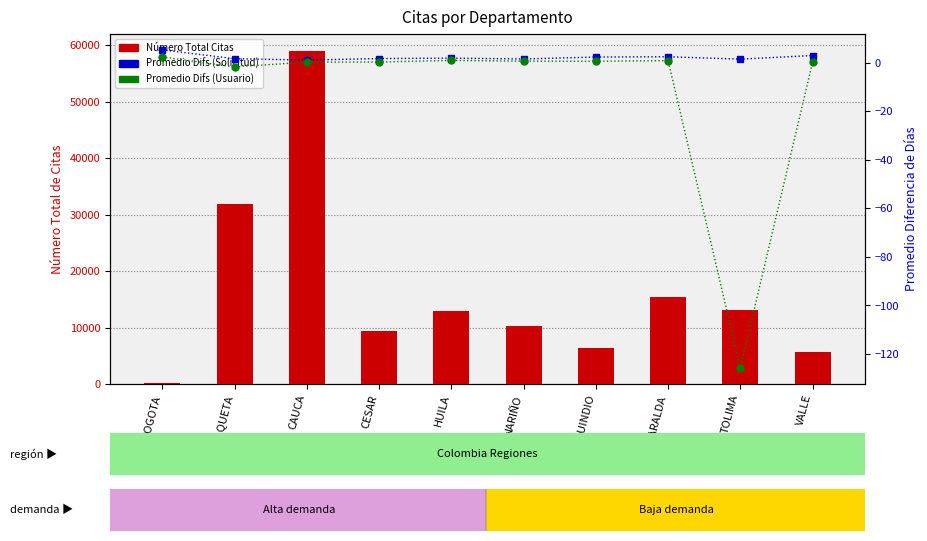

Which series changed the most between CAQUETA and RISARALDA?

NÚMERO TOTAL DE CITAS ASIGNADAS